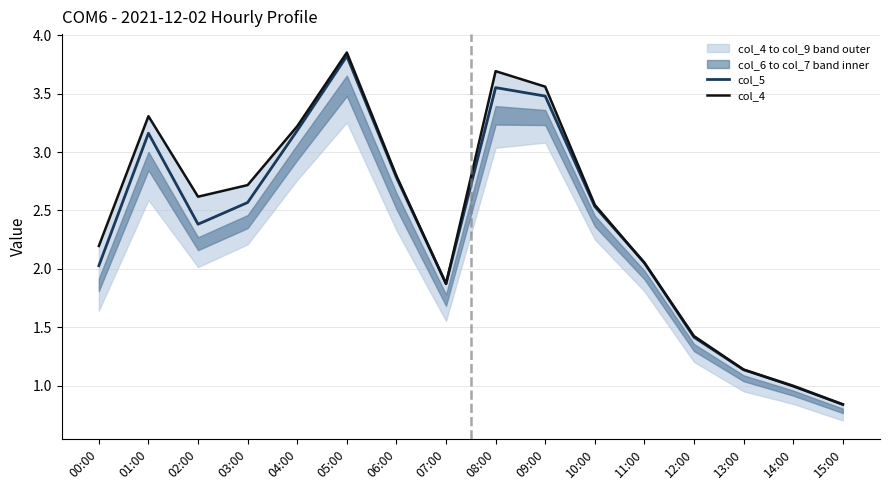

Reading left to right, extract all data points from this chart.

col_5: 2.0	3.2	2.4	2.6	3.2	3.8	2.8	1.9	3.6	3.5	2.5	2.1	1.4	1.1	1.0	0.8
col_4: 2.2	3.3	2.6	2.7	3.2	3.9	2.8	1.9	3.7	3.6	2.5	2.0	1.4	1.1	1.0	0.8